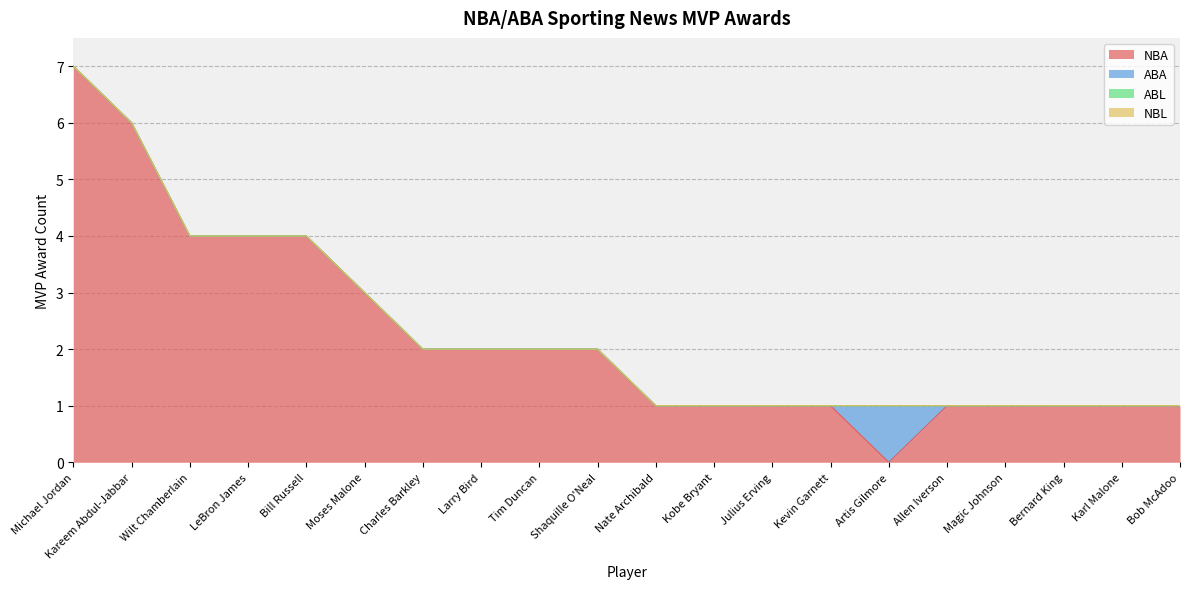

How many data points in NBA are less than 2?

10